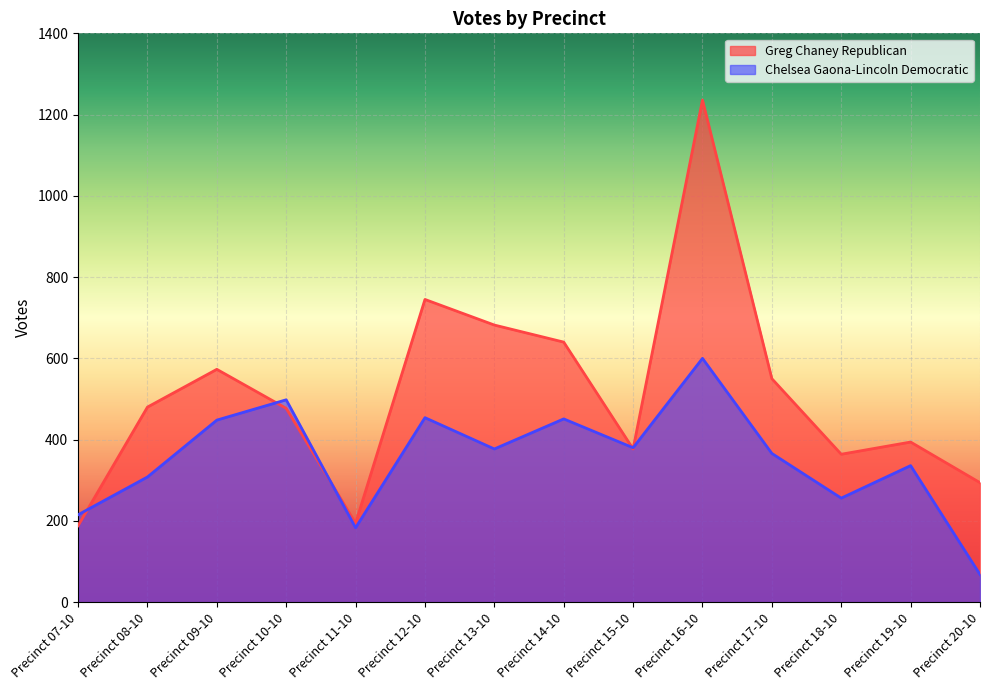

Rank the series at Precinct 13-10 from lowest to highest value.

Chelsea Gaona-Lincoln Democratic, Greg Chaney Republican